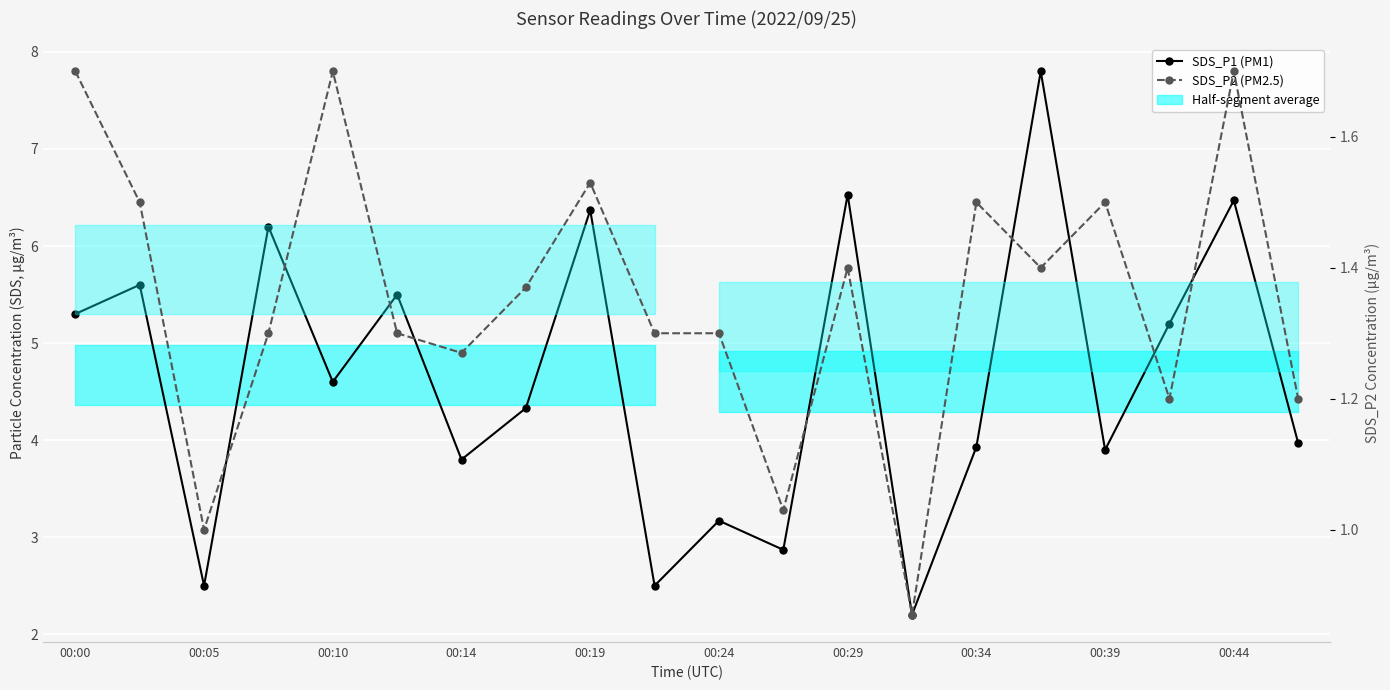

Does the chart display data point markers on the line(s)?

Yes